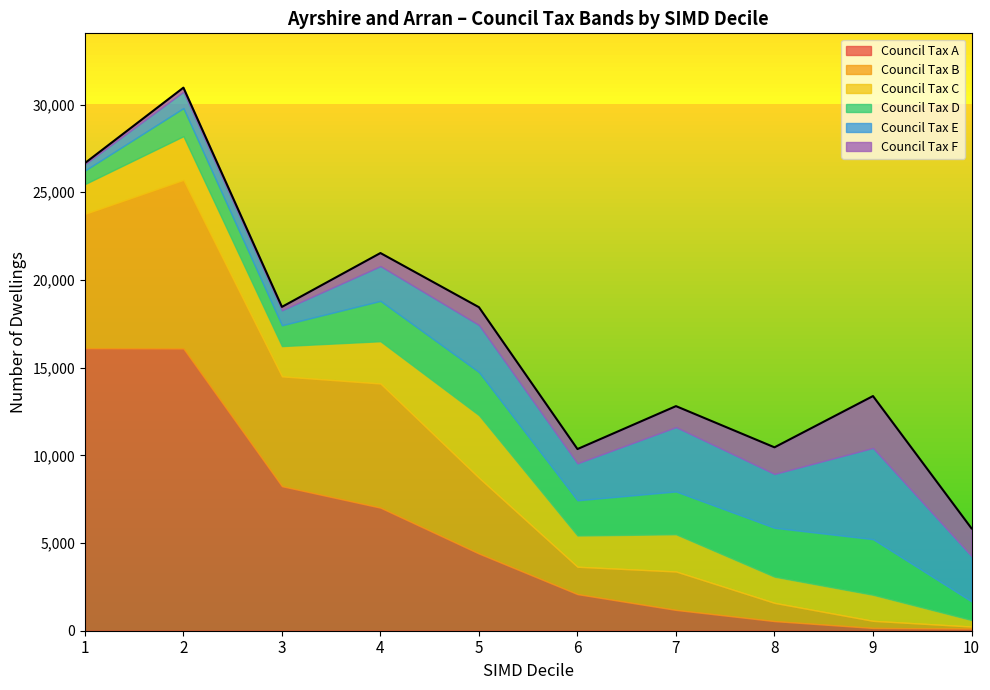

How many lines are shown in the chart?

6